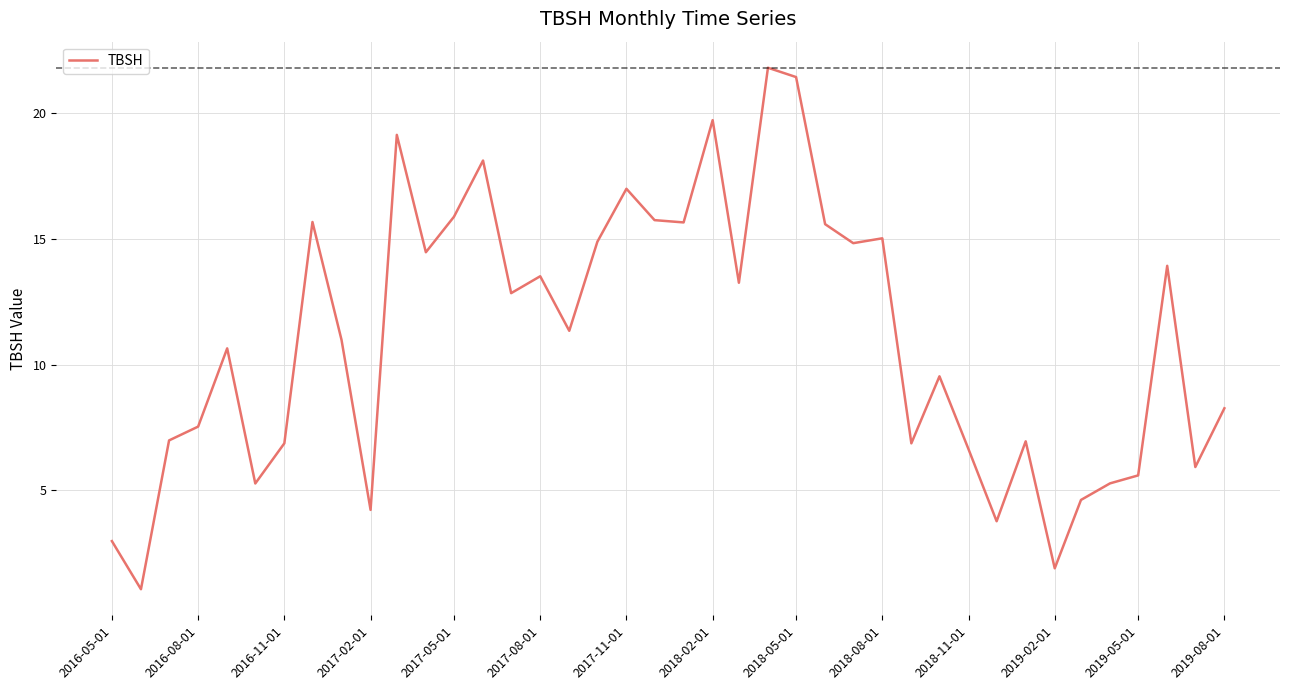

What is the difference between the maximum and minimum values?

20.7